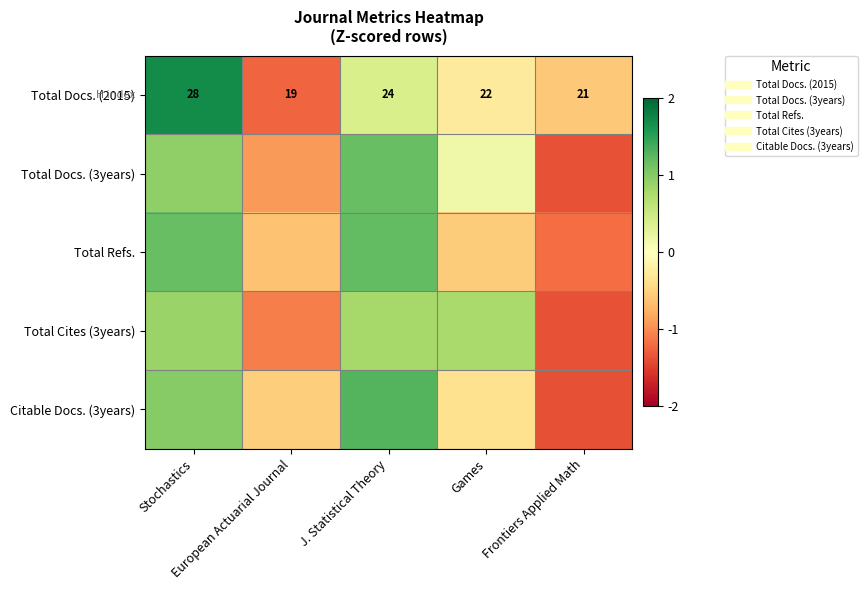

At which label does Total Refs. first exceed 0?

Stochastics